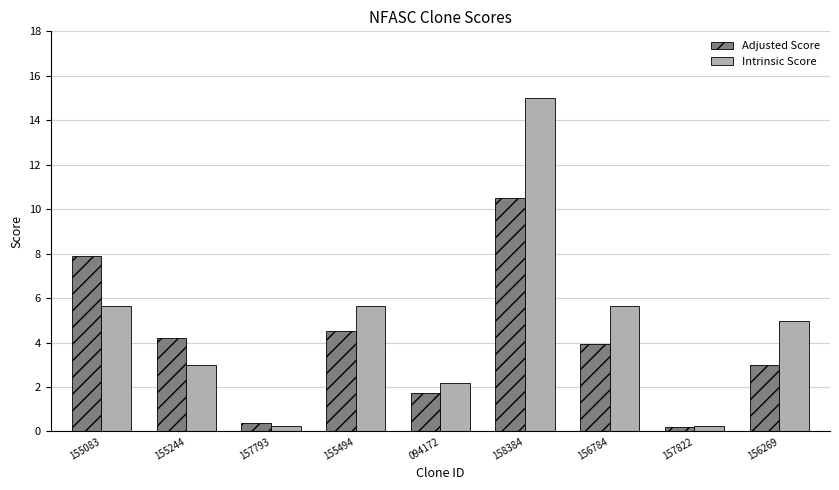

What is the value of the Intrinsic Score bar at the 5th from the left?

2.2